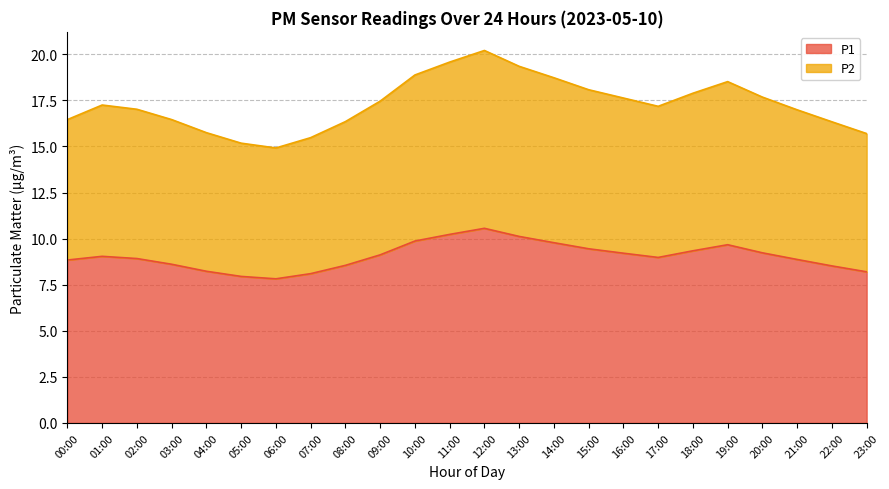

True or false: P2 and P1 intersect in this chart.

False